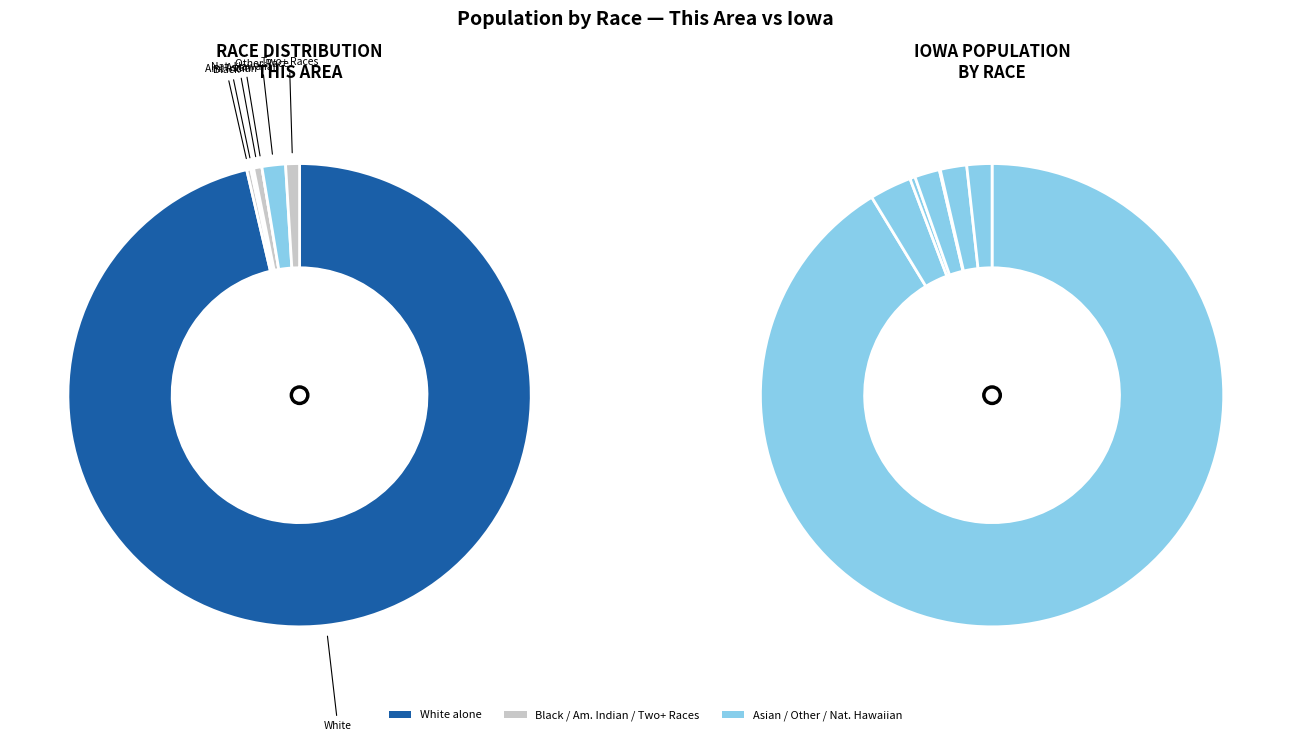

How many segments does this pie chart have?

7